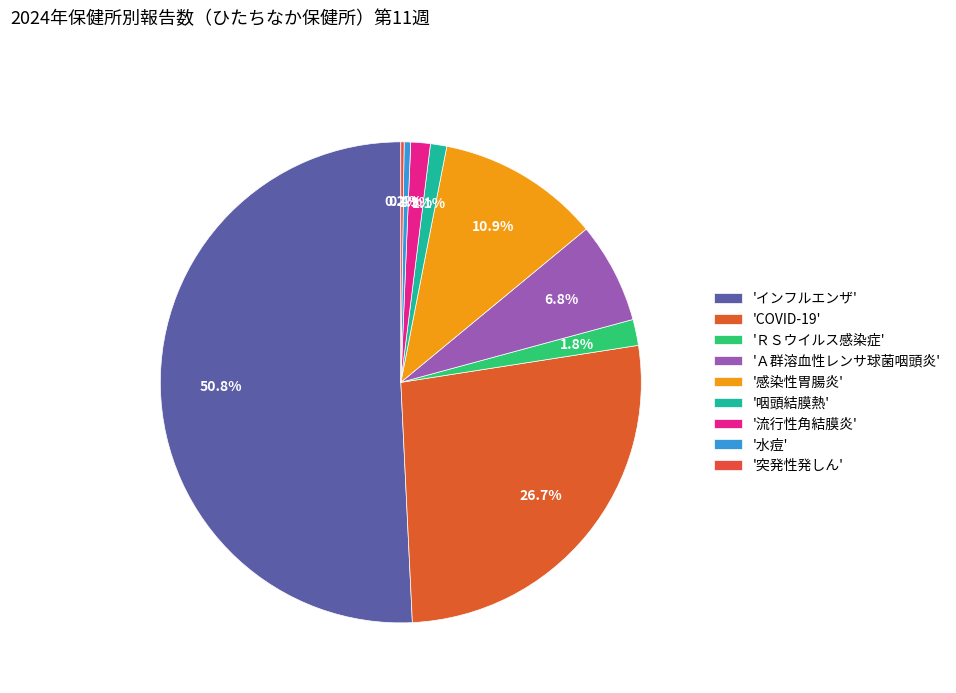

To the nearest percent, what is the average slice percentage?

11%